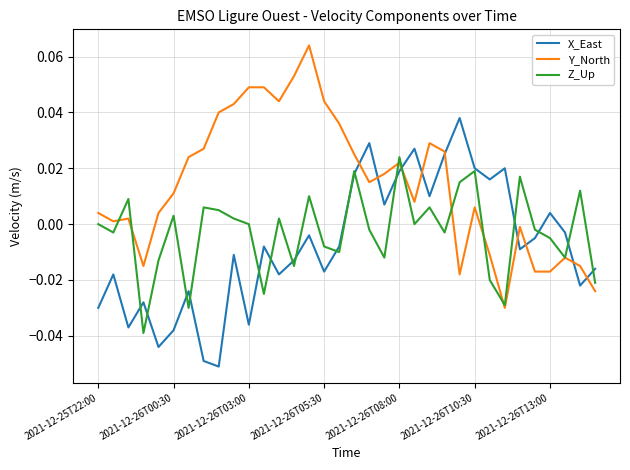

List the series in order of their overall mean, highest first.

Y_North, Z_Up, X_East